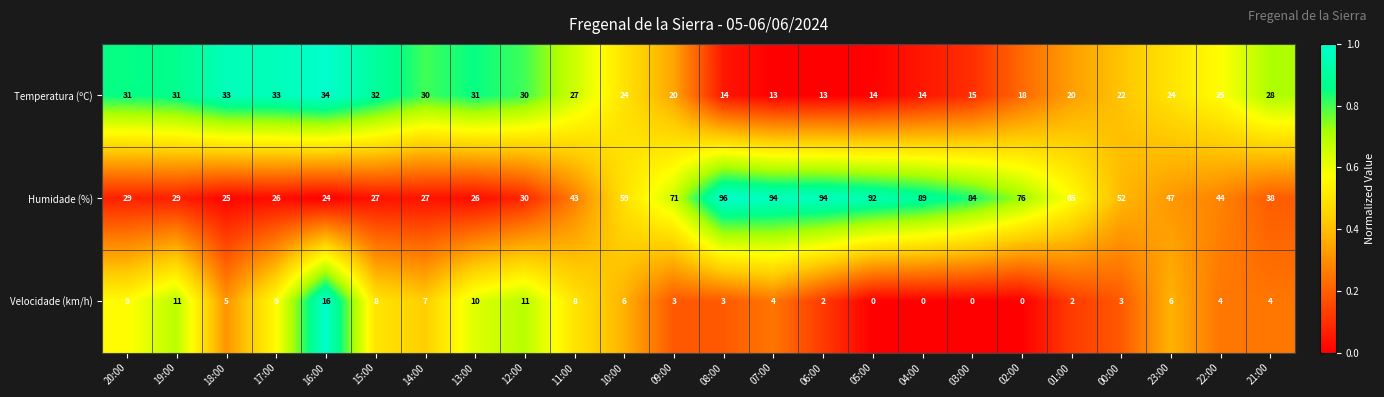

At which label does Humidade (%) reach its peak?

08:00